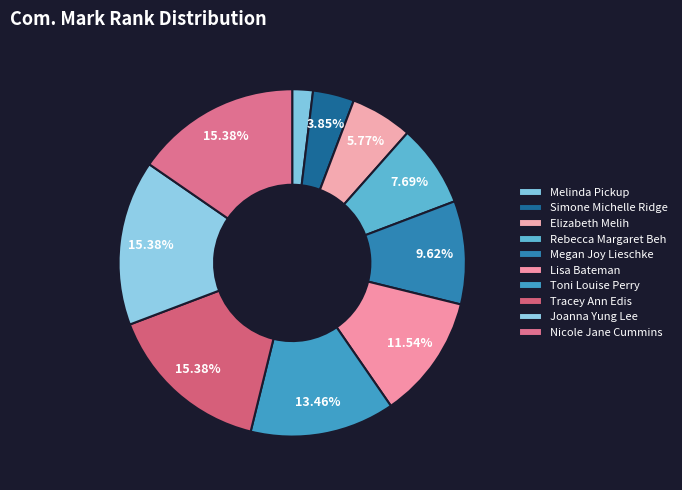

Approximately how many times larger is the value at Elizabeth Melih compared to Joanna Yung Lee?

0.4